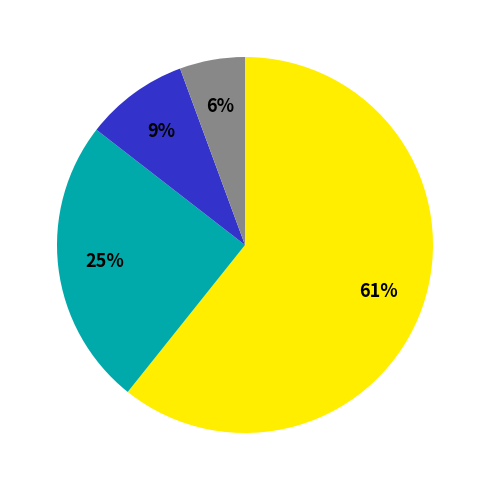

To the nearest percent, what is the average slice percentage?

25%